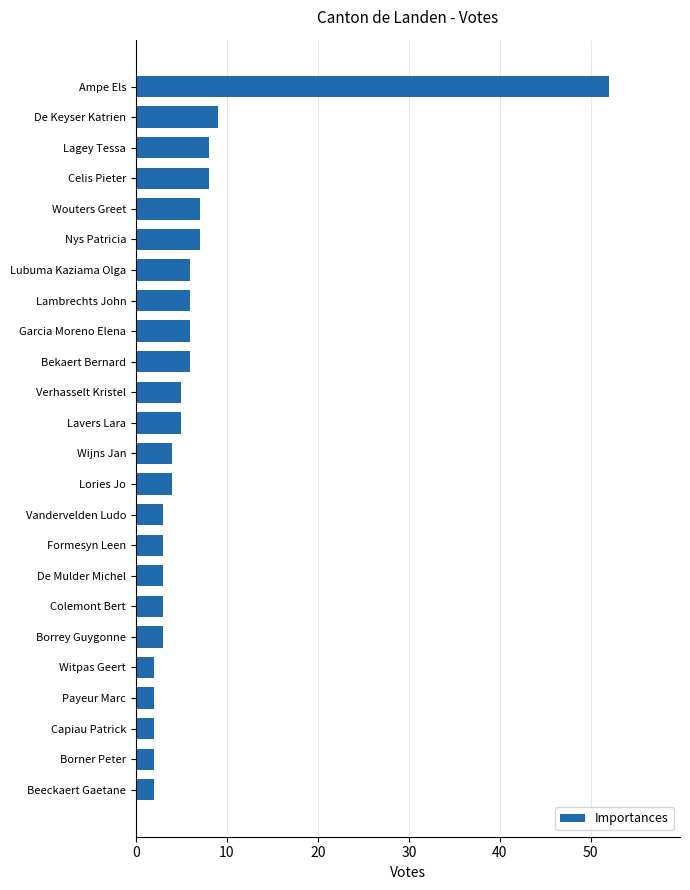

What is the smallest value displayed?

2